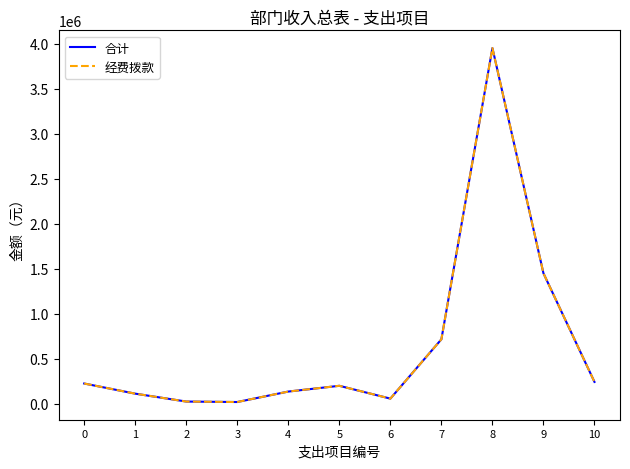

Rank the series at 1 from lowest to highest value.

合计, 经费拨款